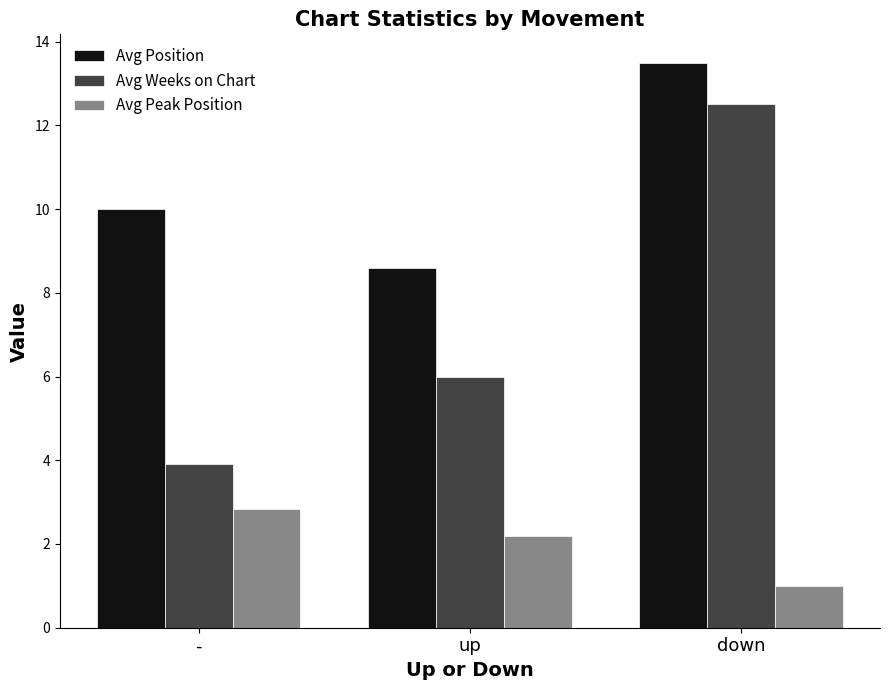

What is the value of the Avg Weeks on Chart bar at the 2nd from the left?

6.0